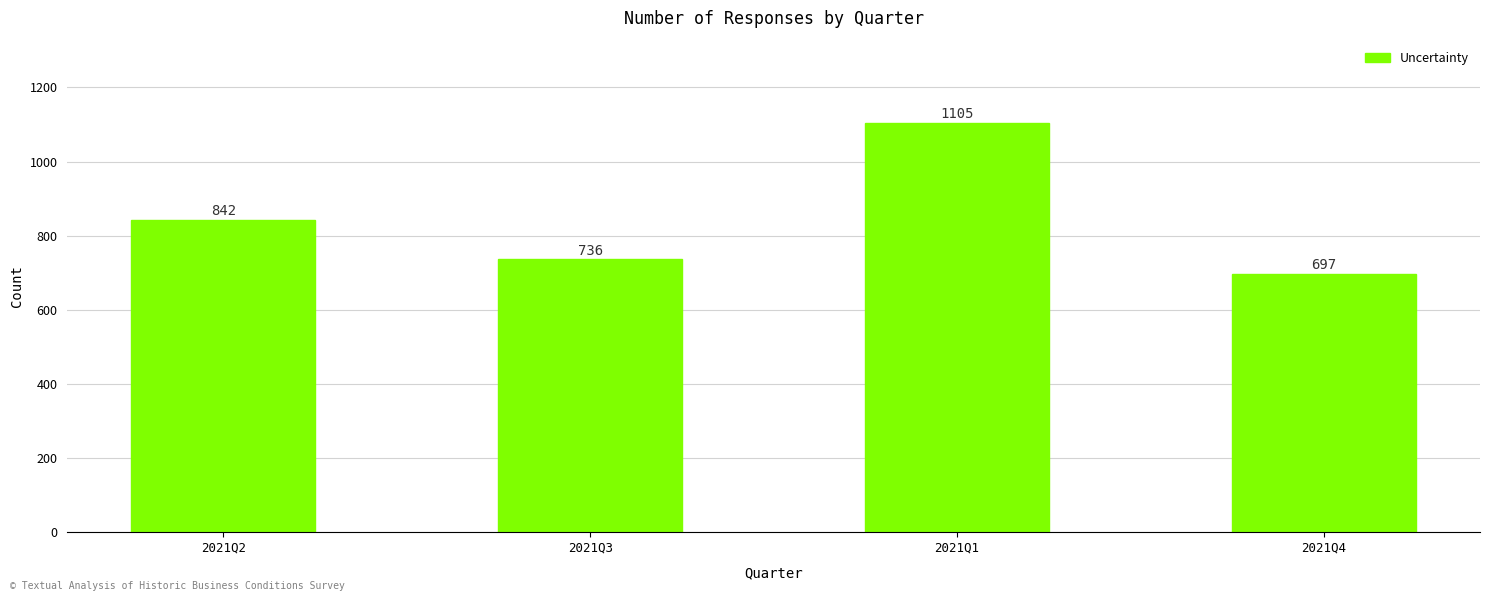

What position from the right is 2021Q1?

2